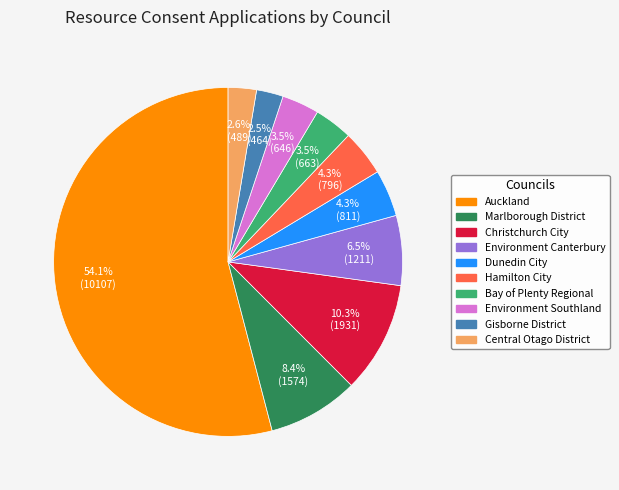

To the nearest percent, what is the combined percentage of Marlborough District and Gisborne District?

11%